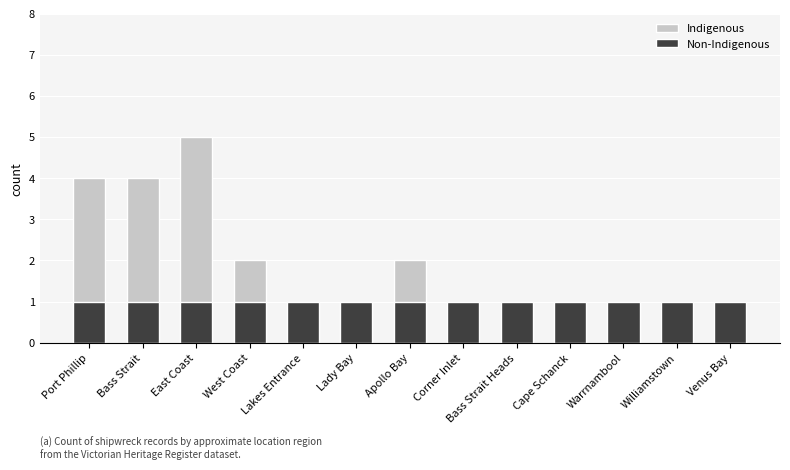

Between Bass Strait Heads and Williamstown, which series saw the biggest shift?

Indigenous